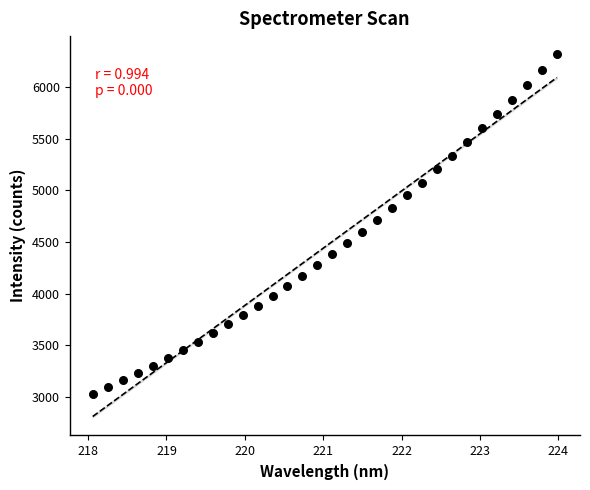

What is the range of Y values (max minus min)?

3293.4